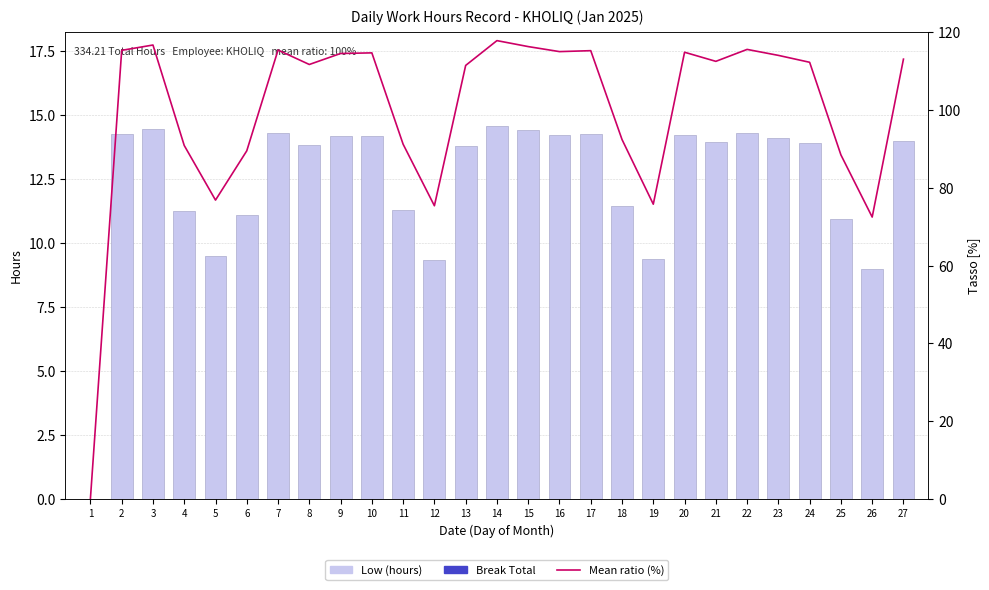

The value of Break Total at 21 is 0.0. True or false?

True